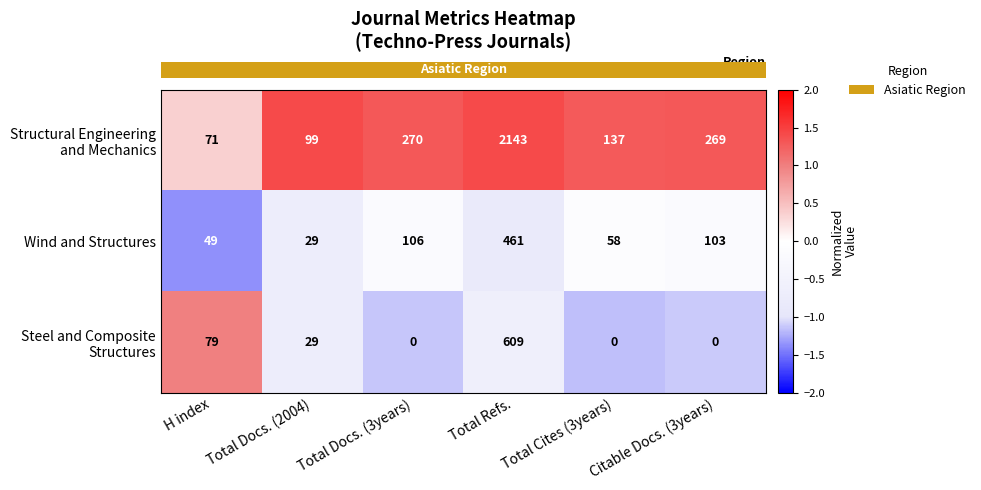

Rank the categories by Wind and Structures value from lowest to highest.

Total Docs. (2004), H index, Total Cites (3years), Citable Docs. (3years), Total Docs. (3years), Total Refs.